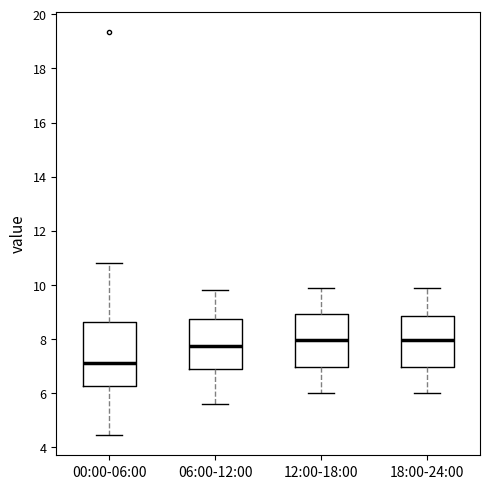

Comparing the boxes themselves (not the whiskers), which one is the tallest?

00:00-06:00